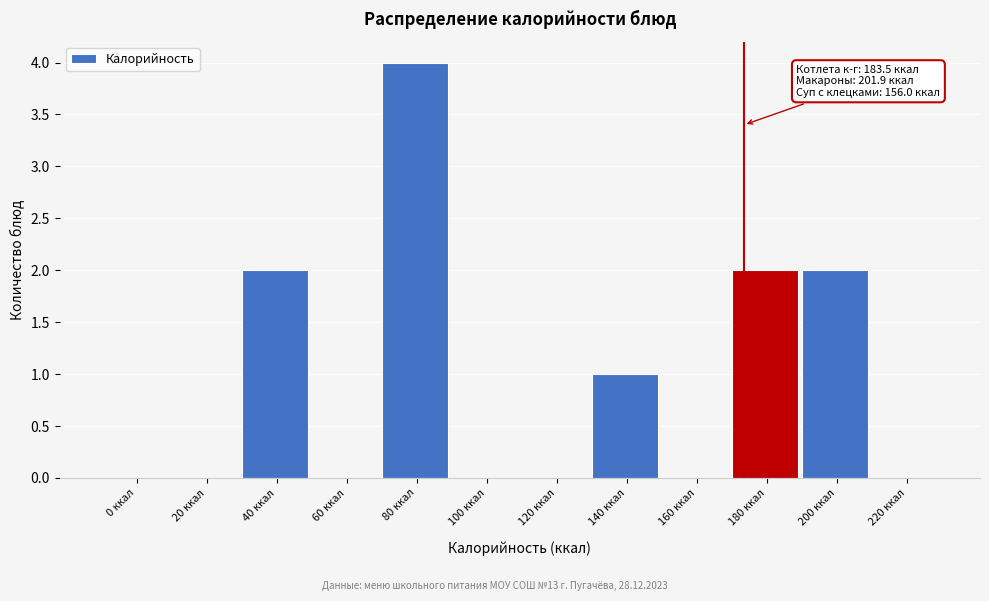

Reading left to right, what are all the values shown in this chart?

0 ккал=0	20 ккал=0	40 ккал=2	60 ккал=0	80 ккал=4	100 ккал=0	120 ккал=0	140 ккал=1	160 ккал=0	180 ккал=2	200 ккал=2	220 ккал=0